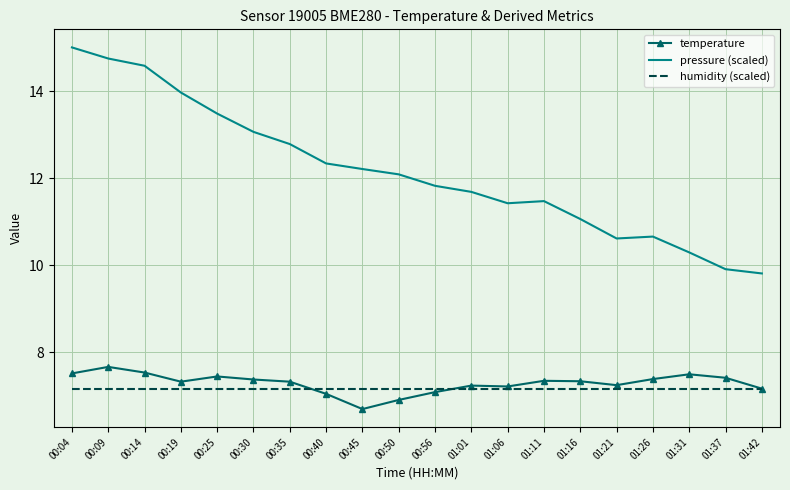

Is it true that humidity (scaled) equals 4.0 at 01:11?

False